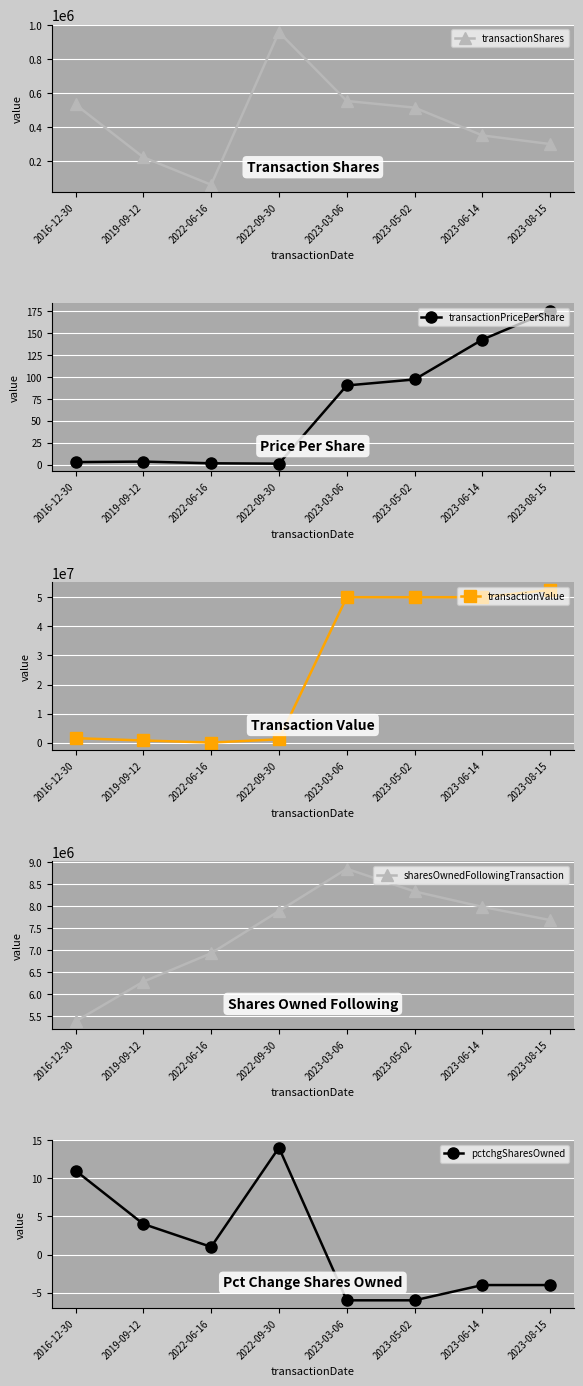

True or false: sharesOwnedFollowingTransaction and transactionValue cross at least once.

True